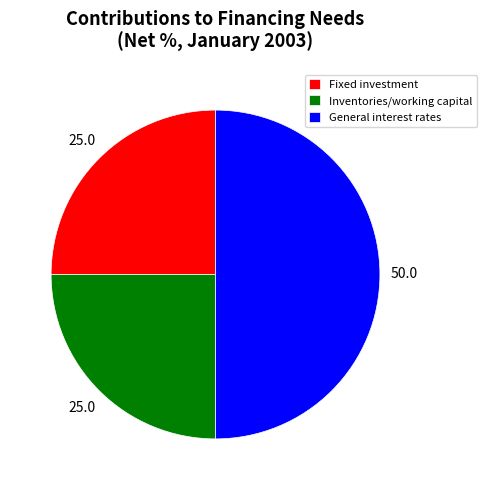

What is the largest slice in the pie chart?

General interest rates